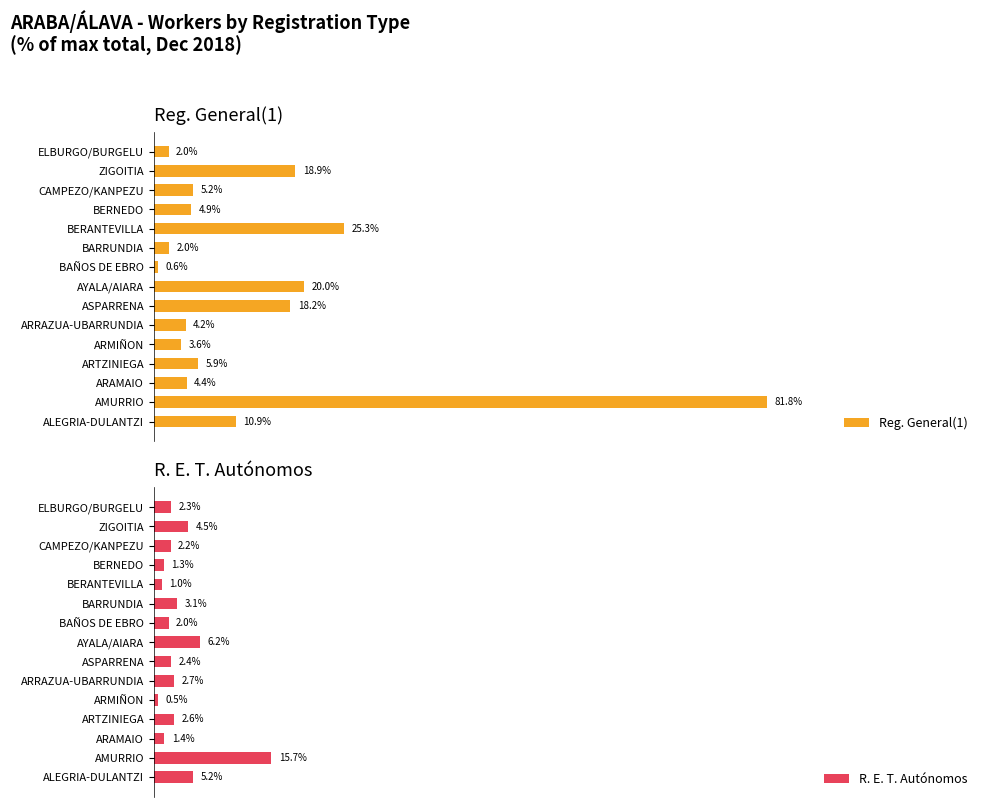

List the labels in order of Reg. General(1) value, smallest first.

BAÑOS DE EBRO, ELBURGO/BURGELU, BARRUNDIA, ARMIÑON, ARRAZUA-UBARRUNDIA, ARAMAIO, BERNEDO, CAMPEZO/KANPEZU, ARTZINIEGA, ALEGRIA-DULANTZI, ASPARRENA, ZIGOITIA, AYALA/AIARA, BERANTEVILLA, AMURRIO